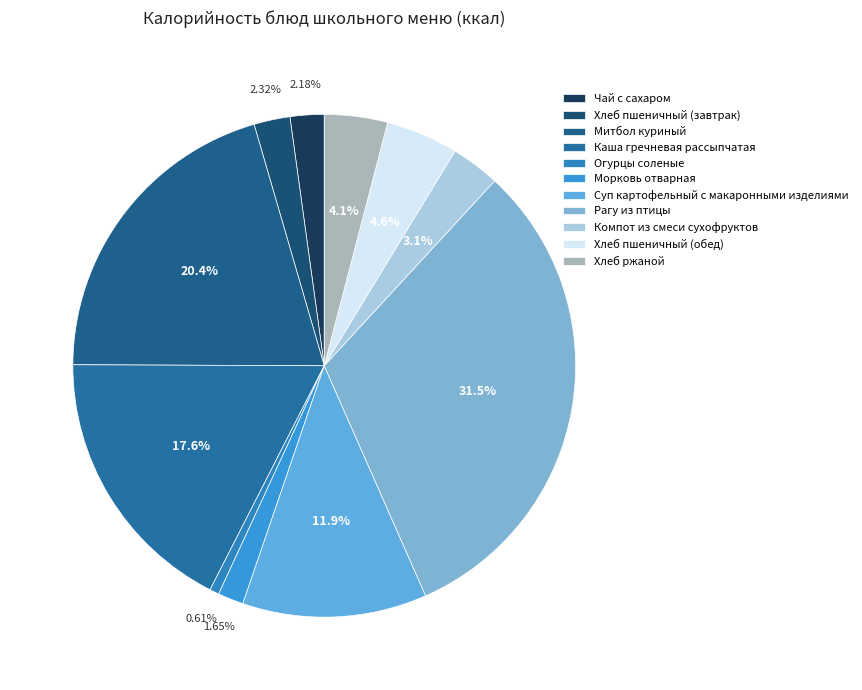

What is the change in value from Морковь отварная to Хлеб пшеничный (обед)?

+38.5